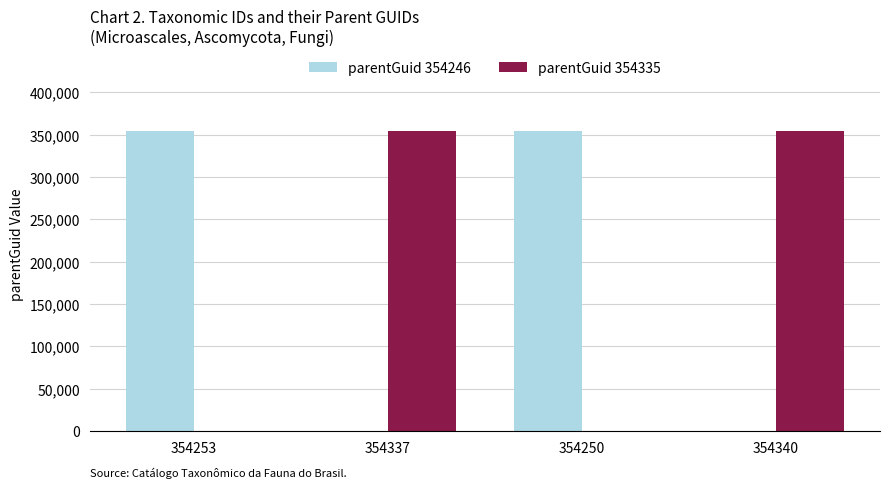

Reading right to left, extract all data points from this chart.

parentGuid 354246: 0	354246	0	354246
parentGuid 354335: 354335	0	354335	0